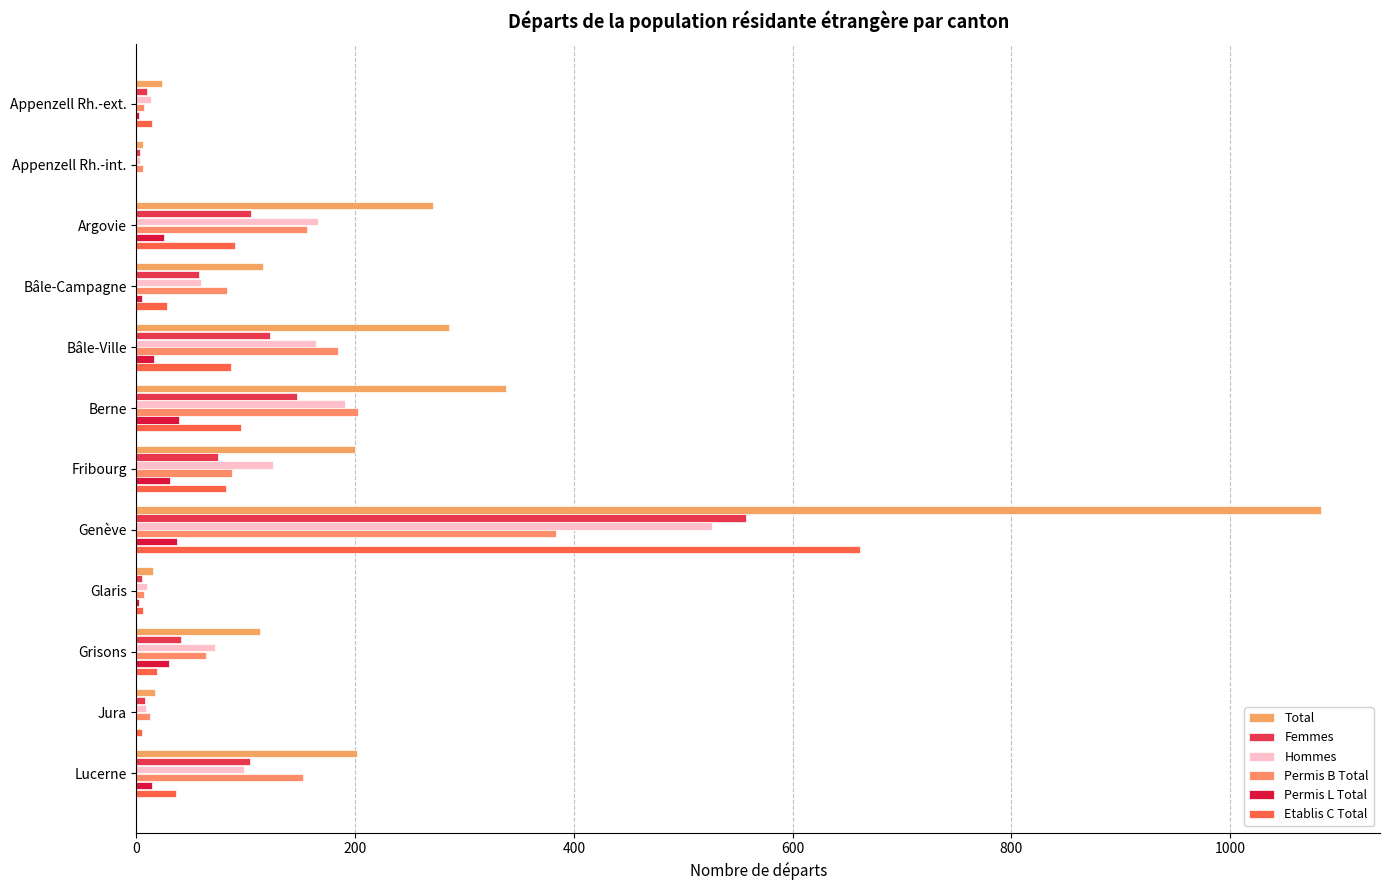

What position from the left is Genève?

8